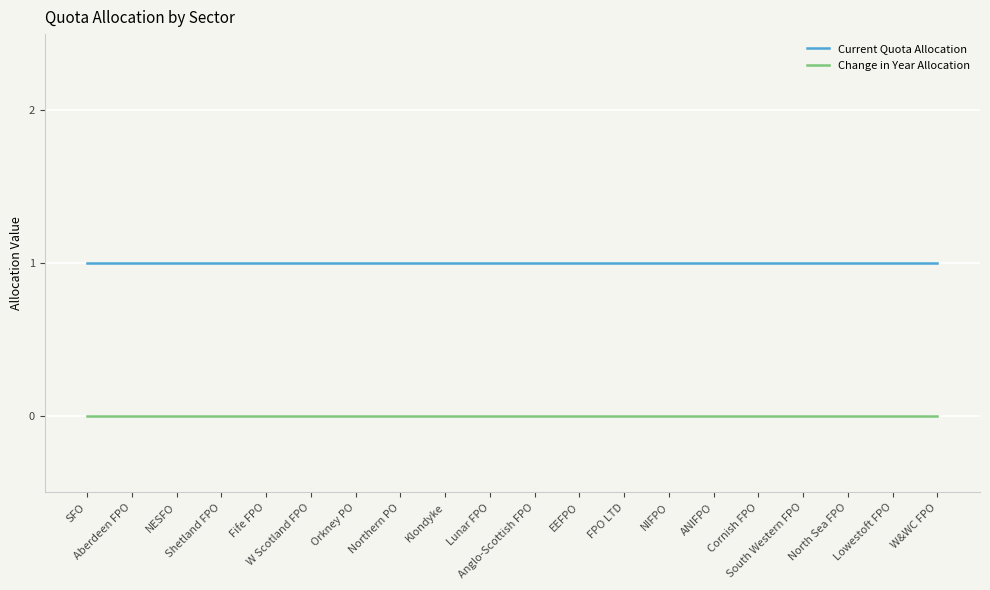

Is the value of Change in Year Allocation at W&WC FPO greater than the value of Current Quota Allocation at Lowestoft FPO?

No